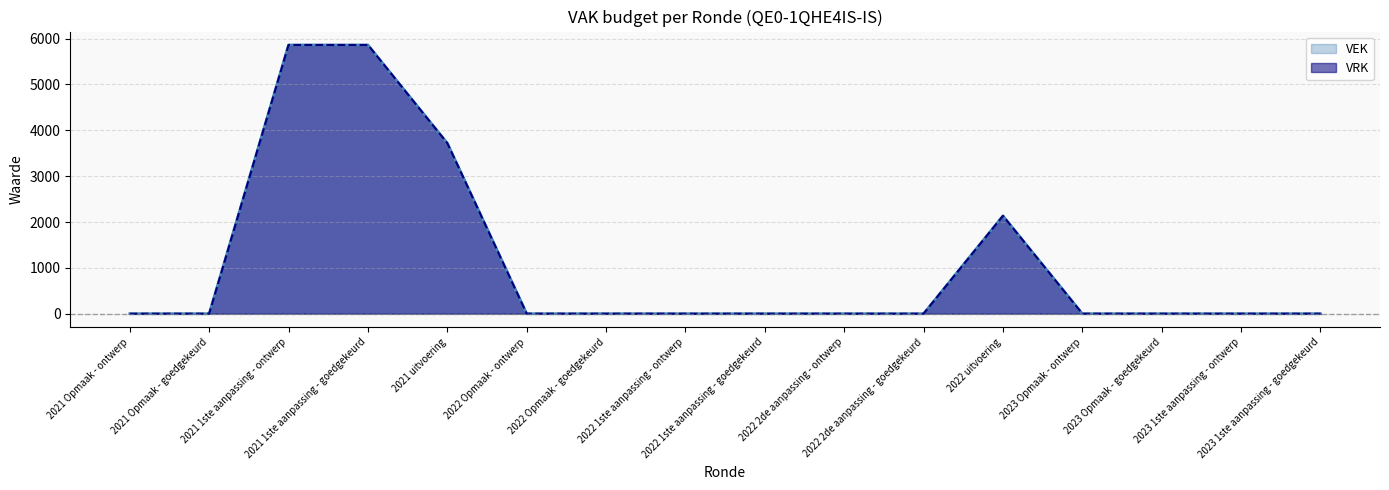

Count the VEK values in the range 0 to 2134.

13